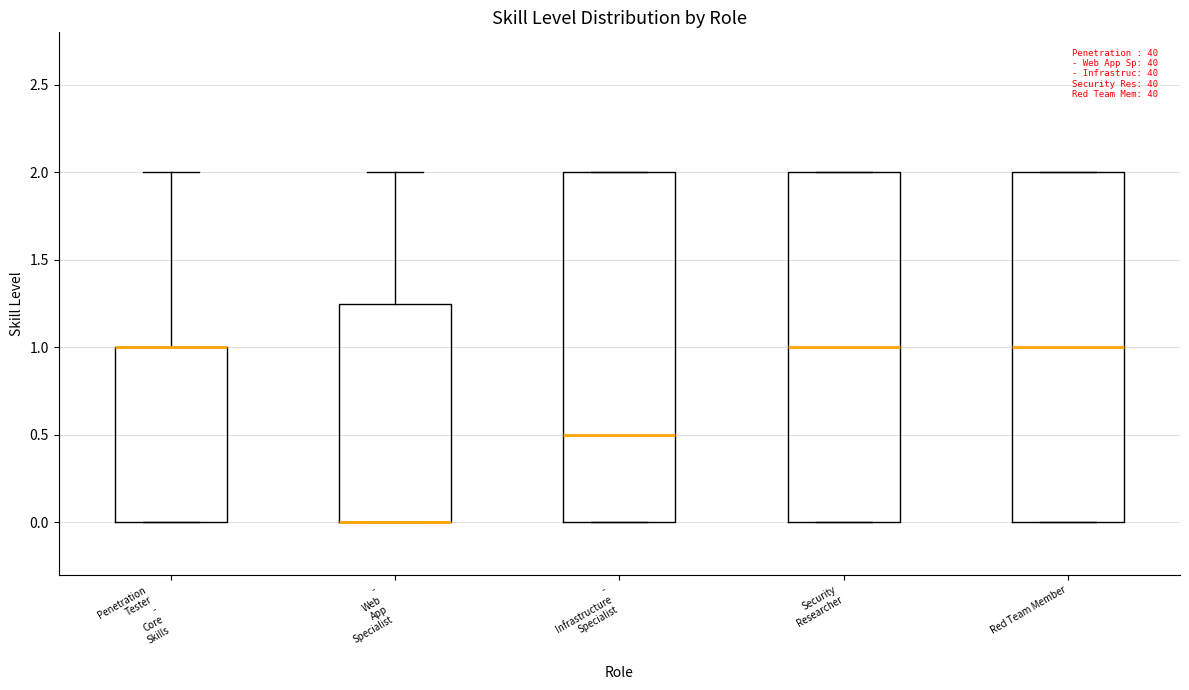

Where is the lower edge of the box for Red Team Member on the y-axis? The values are not printed on the chart, so give them approximately, as read against the axis.

0.00